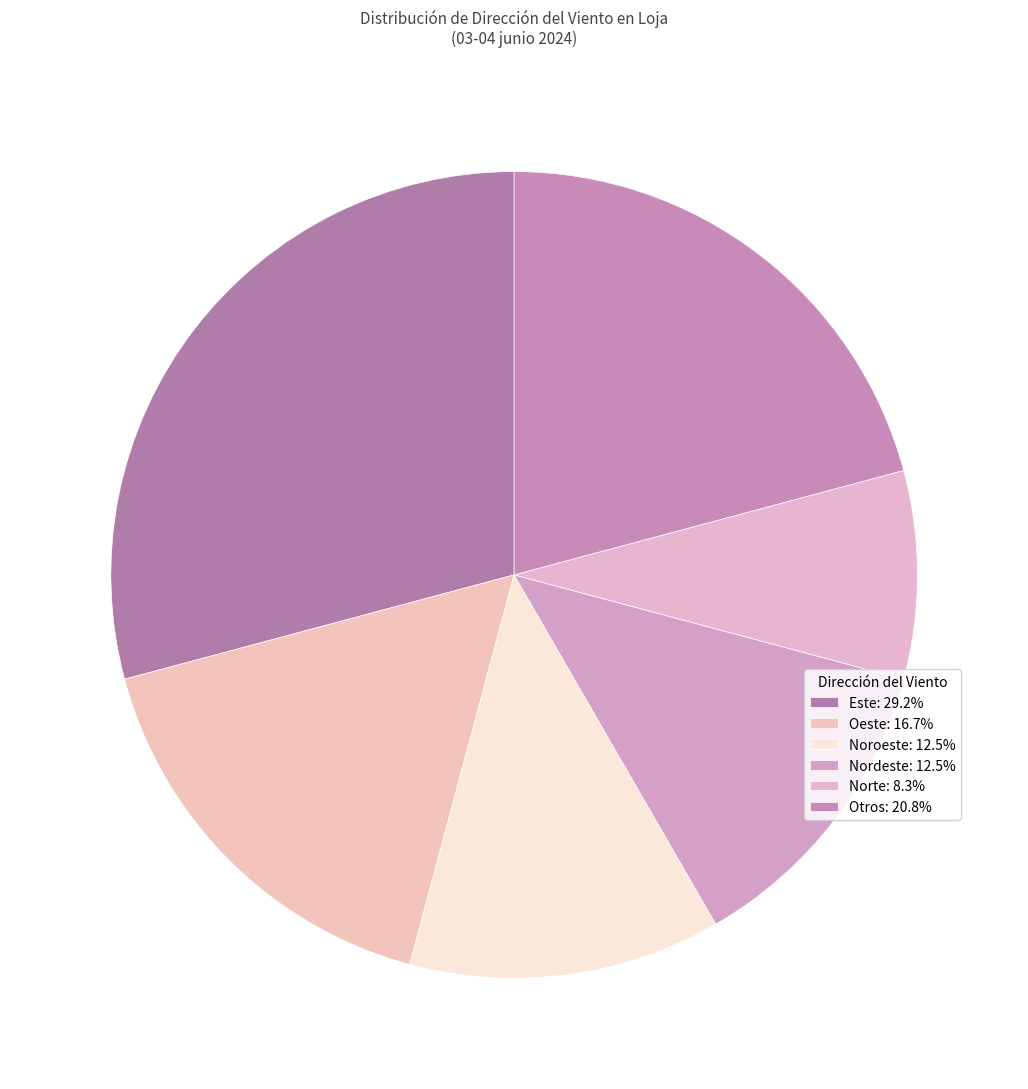

Which category has the biggest portion of the pie?

Este